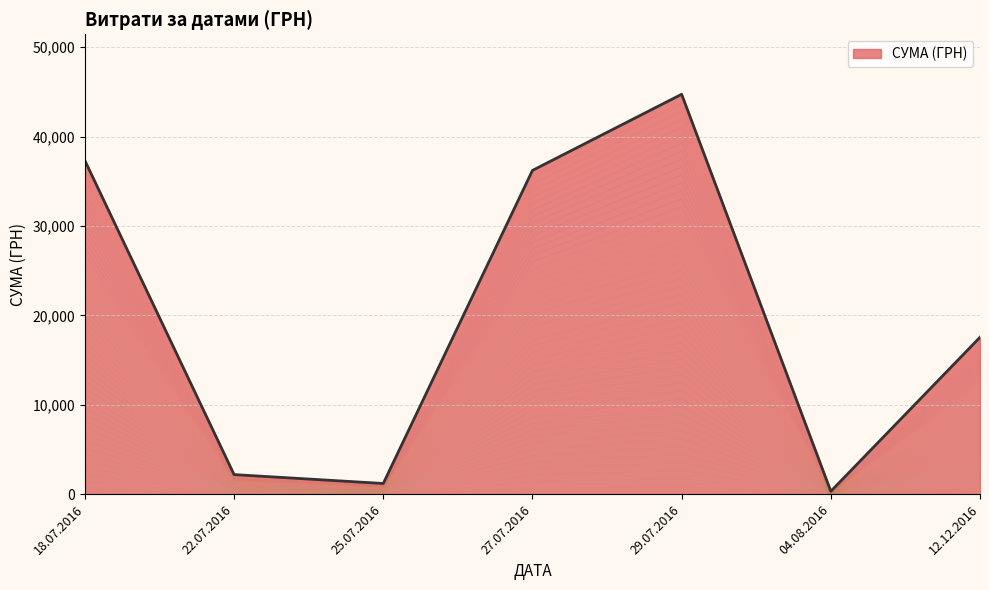

How many categories are shown in the chart?

40